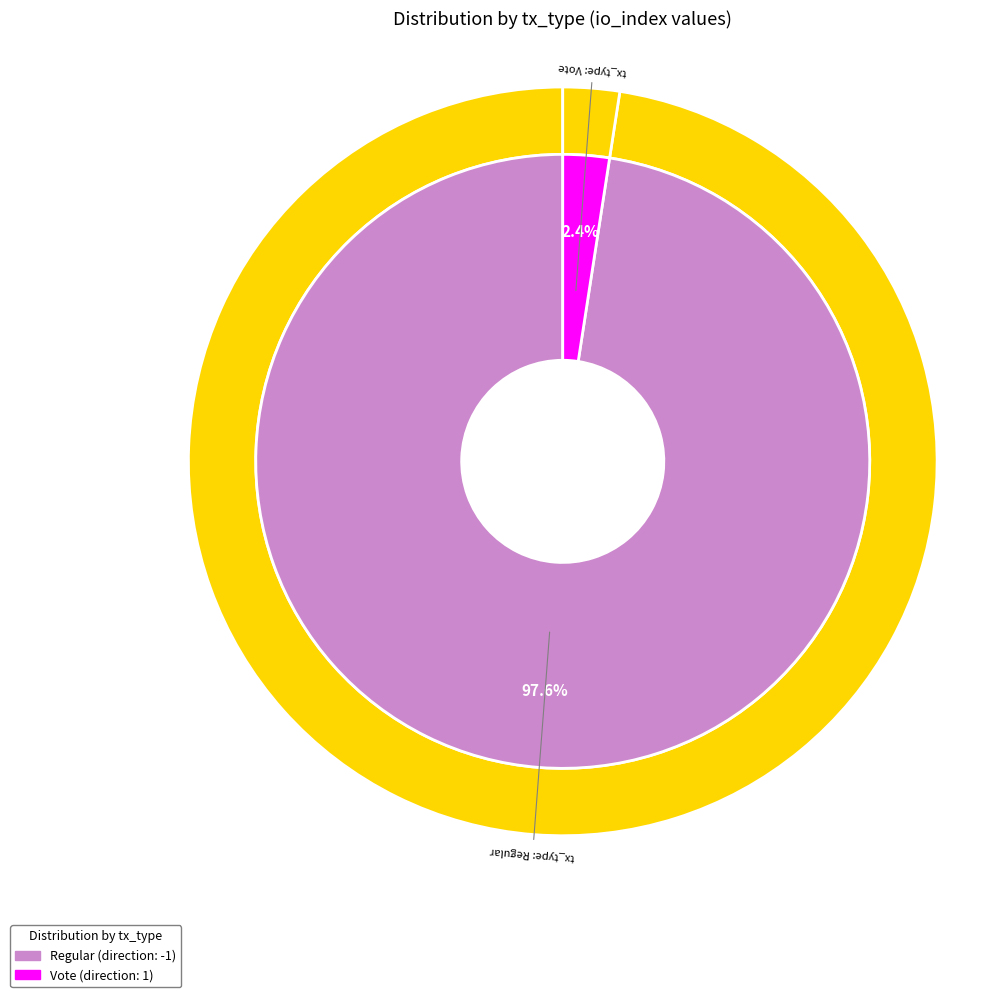

What percentage is the tx_type: Vote slice, to the nearest percent?

2%